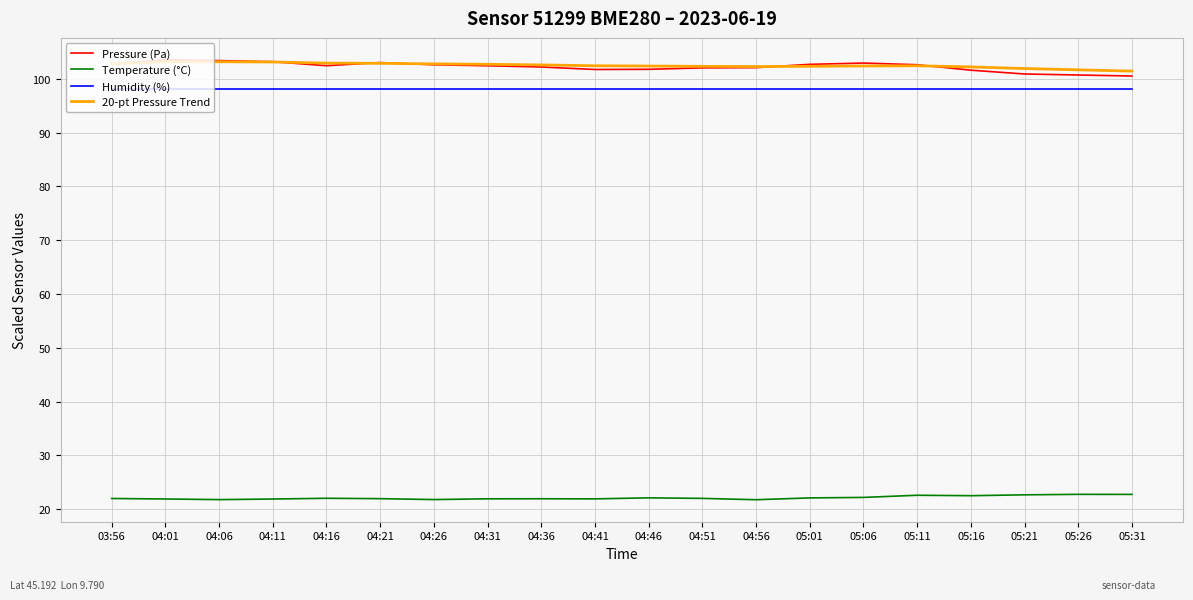

What is the difference between the maximum and minimum values in the 20-pt Pressure Trend series?

1.7